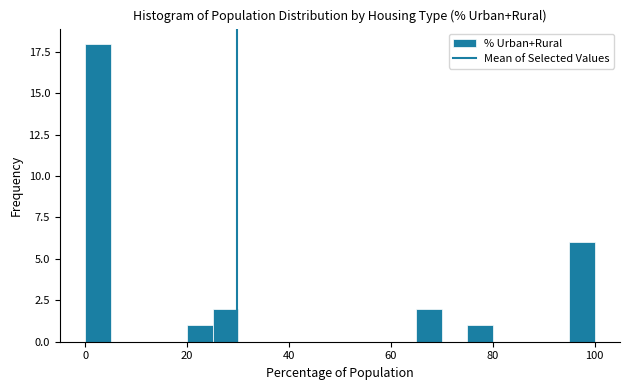

Around what value on the x-axis is the tallest bar? Give the approximate position of its centre, as read against the axis.

2